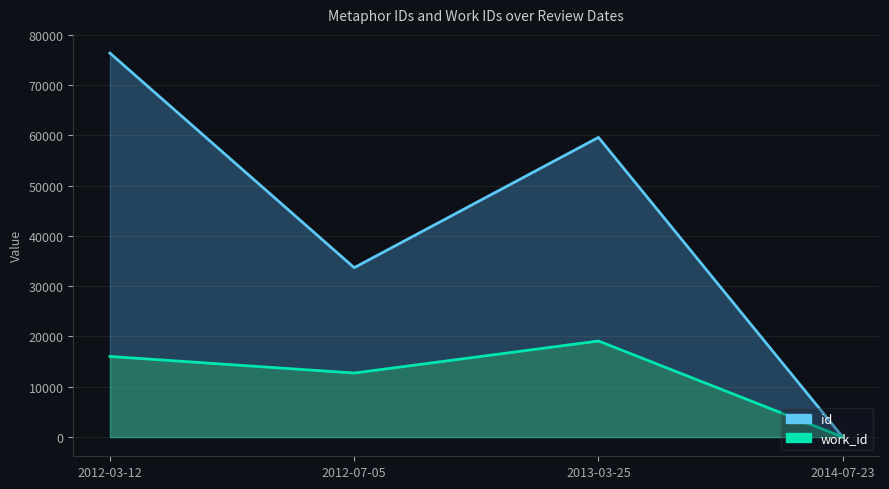

Which series has the largest range (max minus min)?

id